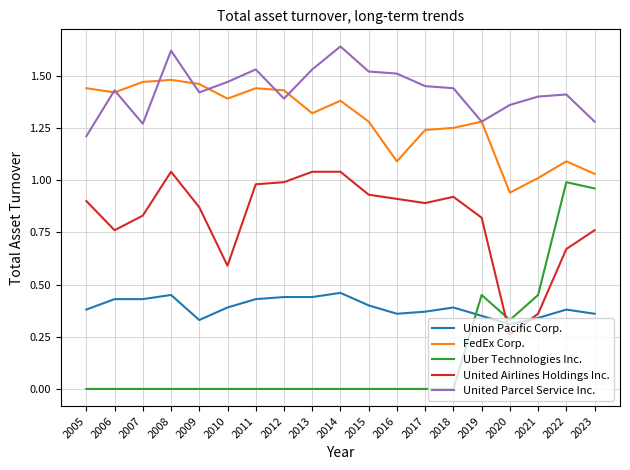

Which series has the largest range (max minus min)?

Uber Technologies Inc.